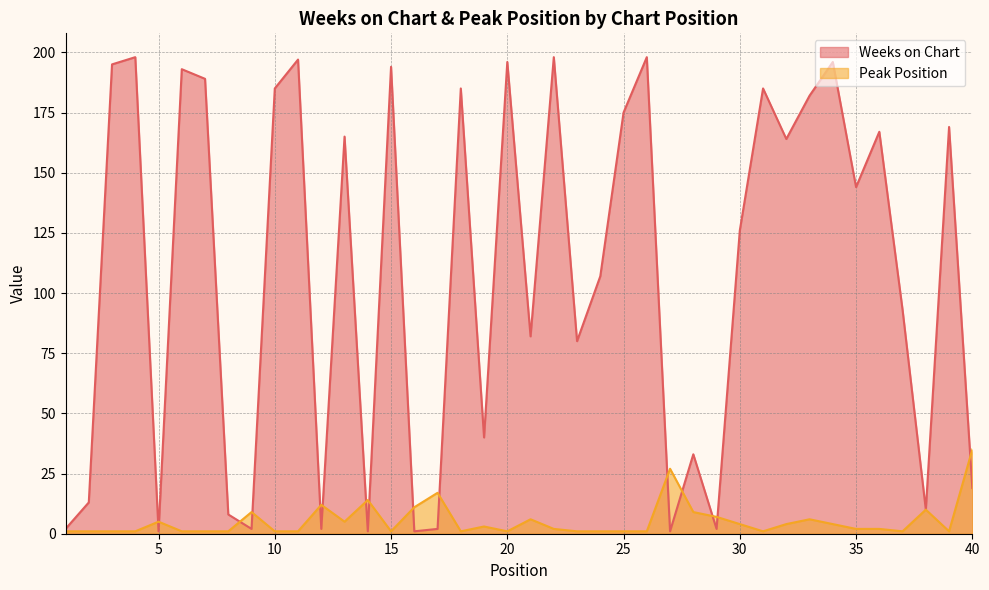

How many times do Peak Position and Weeks on Chart cross each other?

15